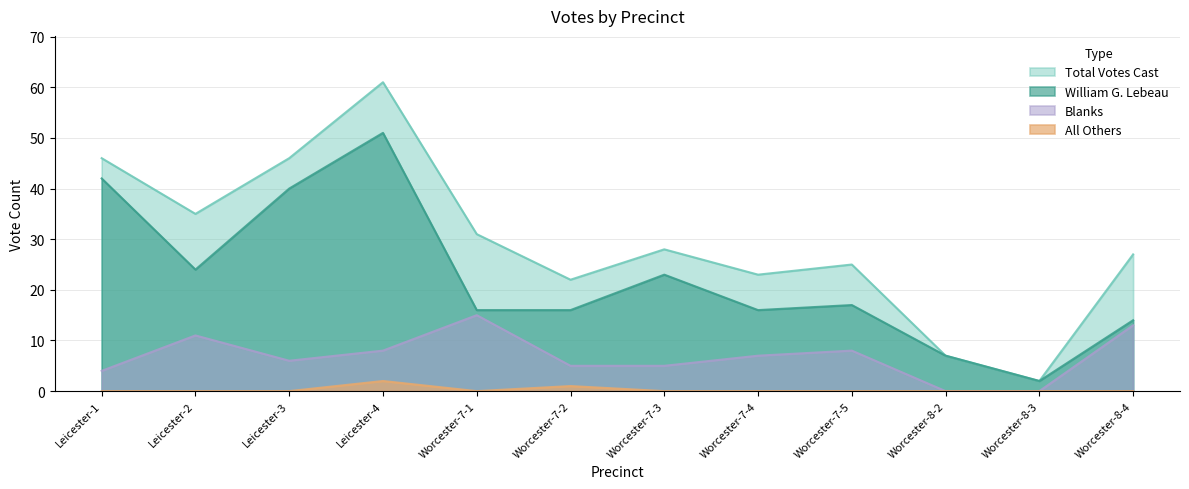

What is the sum of the William G. Lebeau values at Worcester-8-4 and Leicester-4?

65